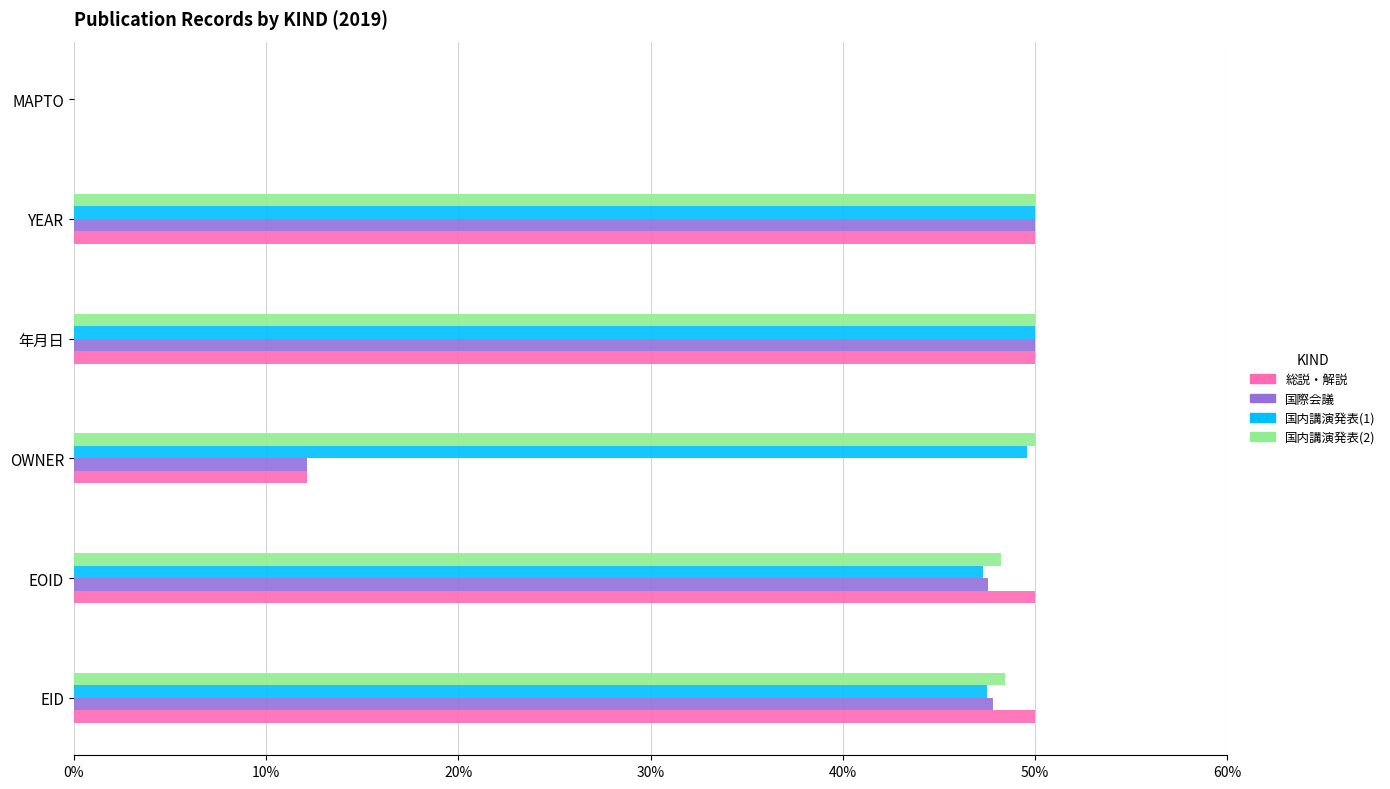

Is it true that 国内講演発表(2) equals 71.9 at EOID?

False